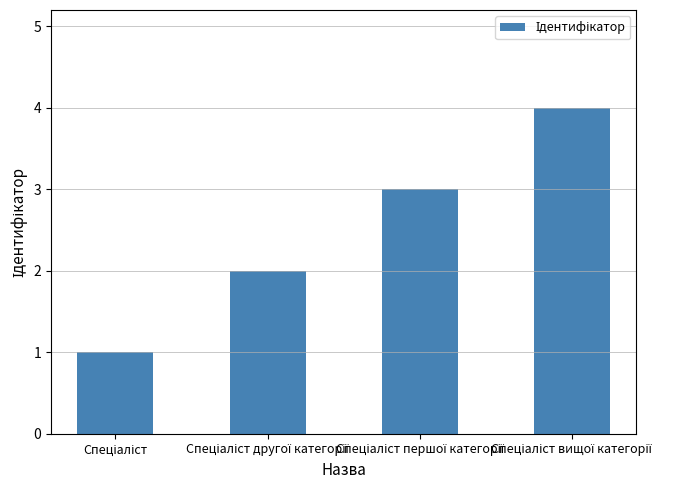

What is the maximum value shown in the chart?

4